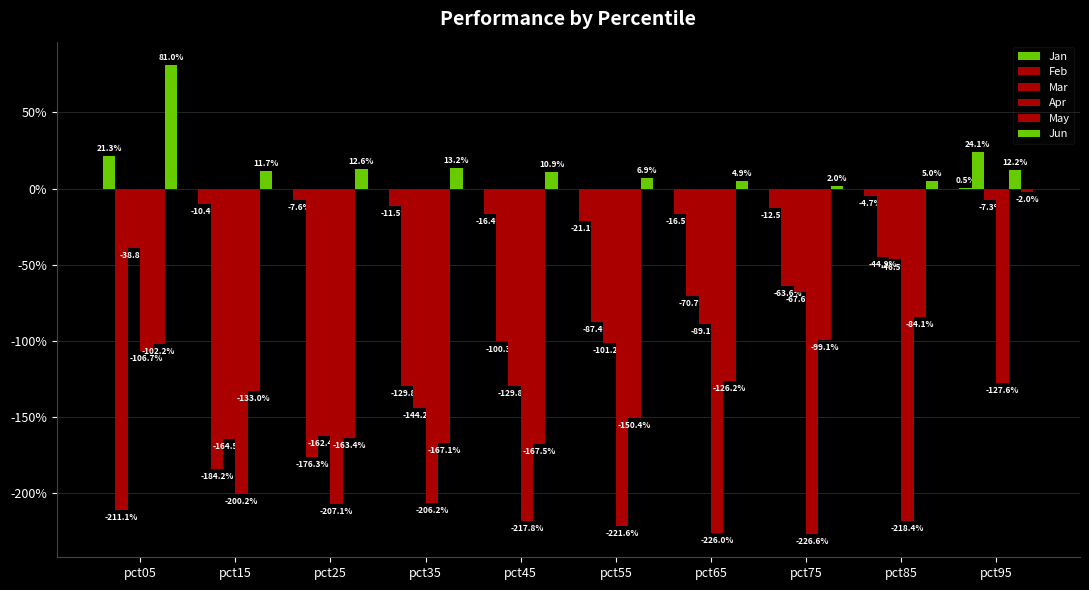

The value of Jun at pct35 is 0.1. True or false?

True